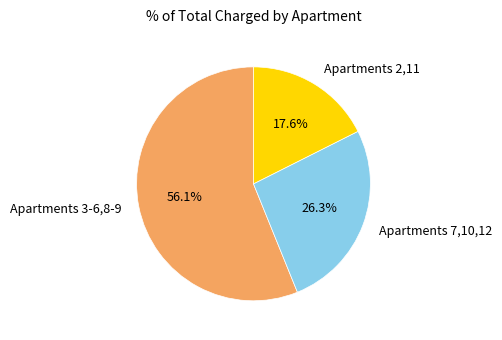

Combined, do Apartments 2,11 and Apartments 7,10,12 account for over 50%?

No